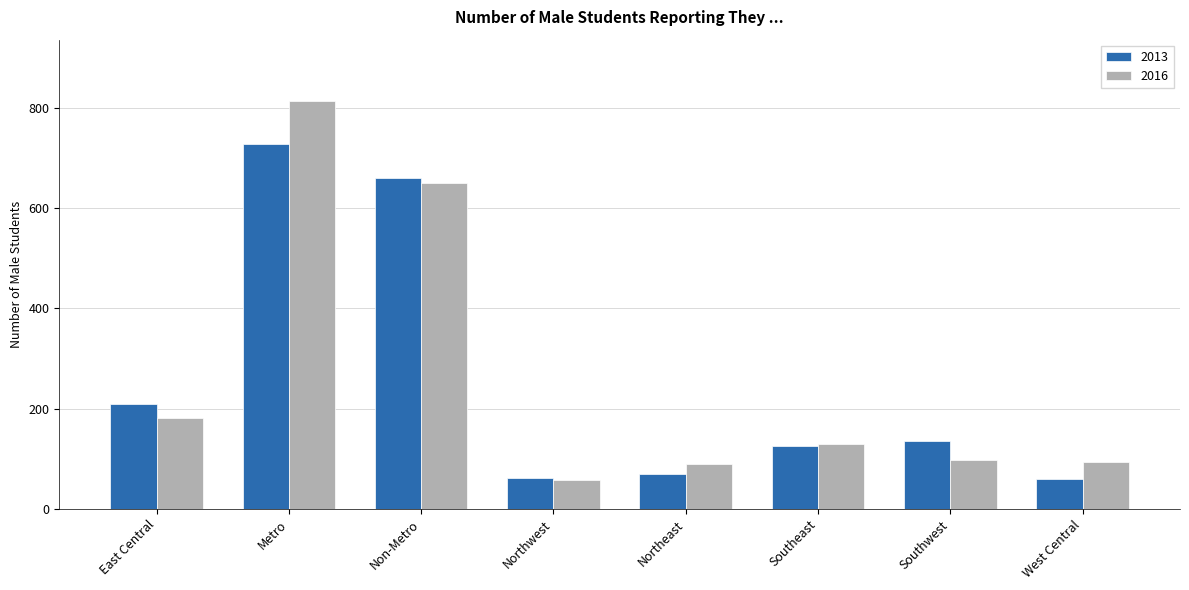

What is the total value across all series at Northwest?

119